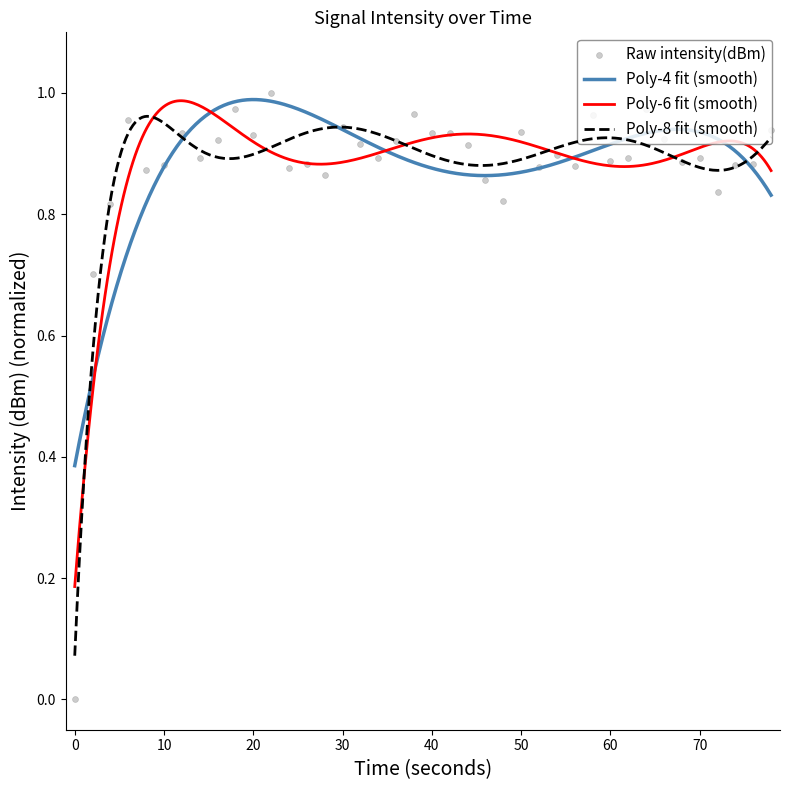

Between 20 and 0, which is larger?

20